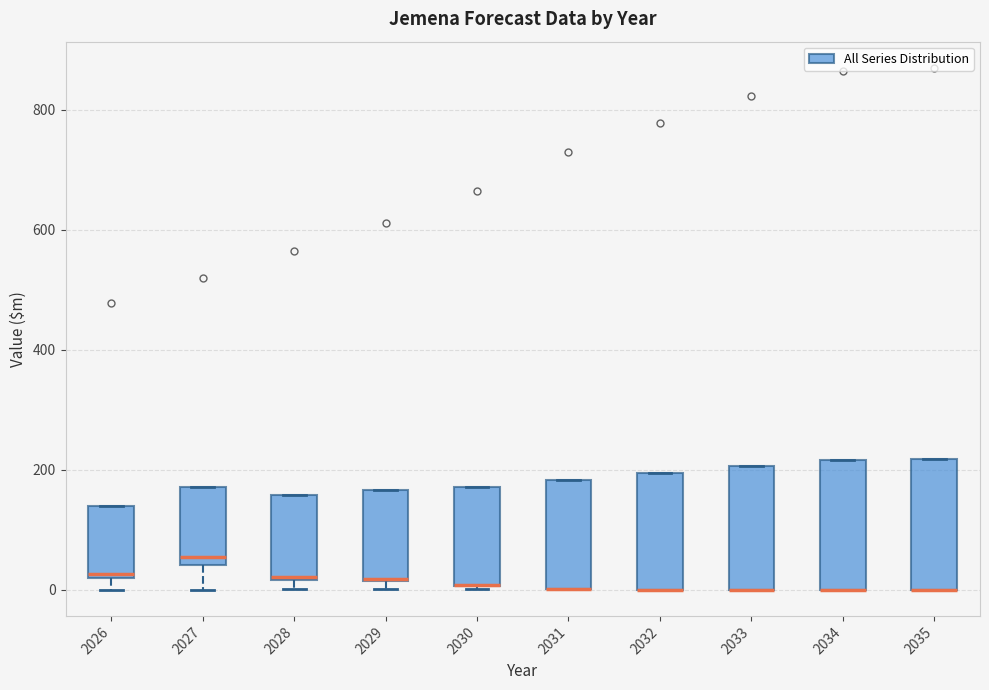

Reading left to right, transcribe this box plot: for each box, give where its median line is, the range the box spans, and where its two whiskers end, as read against the y-axis. The values are not printed on the chart, so give them approximately, as read against the axis.

2026: median 20 (just above the box's lower edge), box 20 to 140, whiskers 0 to 140
2027: median 60, box 40 to 180, whiskers 0 to 180
2028: median 20, box 20 to 160, whiskers 0 to 160
2029: median 20, box 20 to 160, whiskers 0 to 160
2030: median 0 (drawn on the box's lower edge), box 0 to 180, whiskers 0 to 180
2031: median 0 (drawn on the box's lower edge), box 0 to 180, whiskers 0 to 180
2032: median 0 (drawn on the box's lower edge), box 0 to 200, whiskers 0 to 200
2033: median 0 (drawn on the box's lower edge), box 0 to 200, whiskers 0 to 200
2034: median 0 (drawn on the box's lower edge), box 0 to 220, whiskers 0 to 220
2035: median 0 (drawn on the box's lower edge), box 0 to 220, whiskers 0 to 220